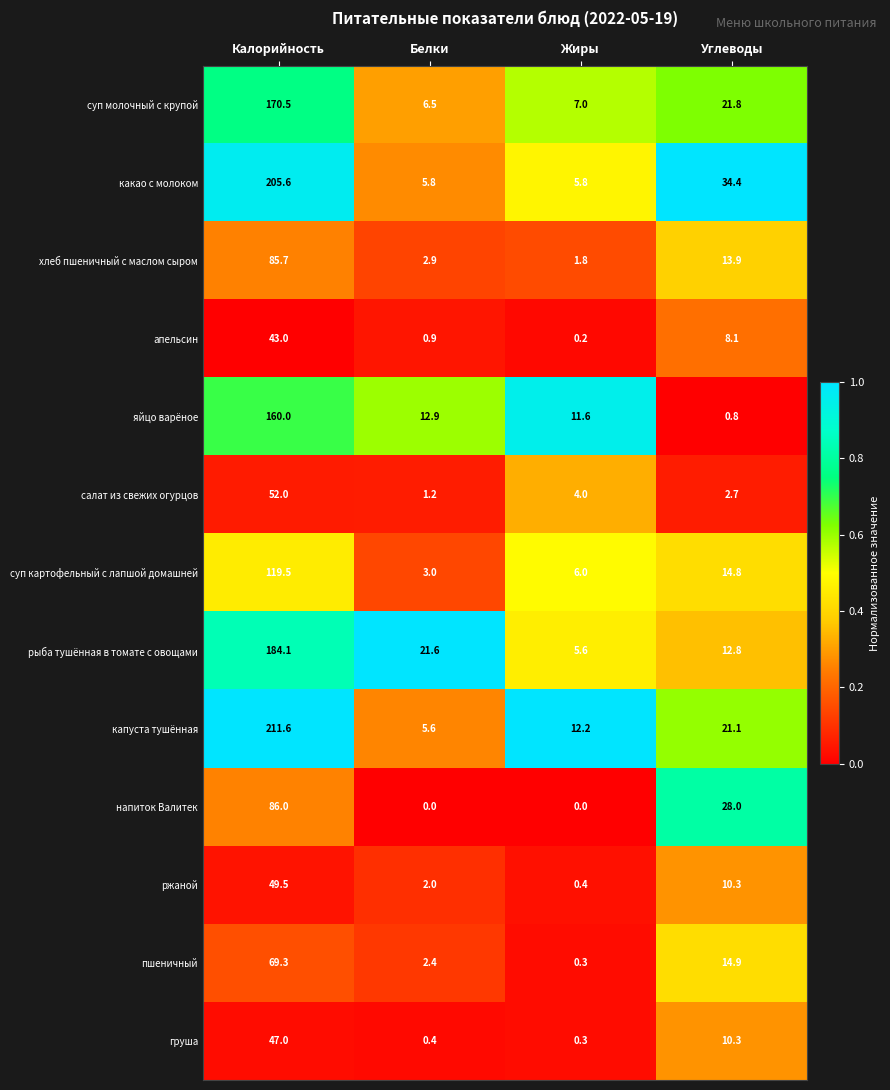

The value of ржаной at Углеводы is 10.3. True or false?

True